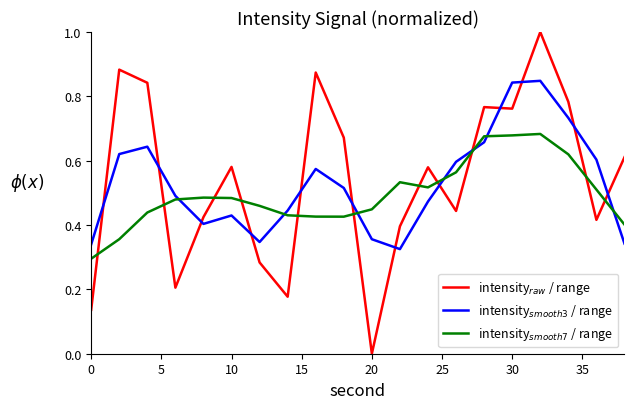

What is the maximum value shown in the chart?

1.0